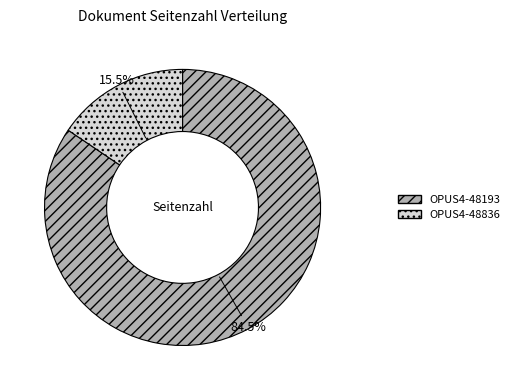

What is the smallest slice in the pie chart?

OPUS4-48836